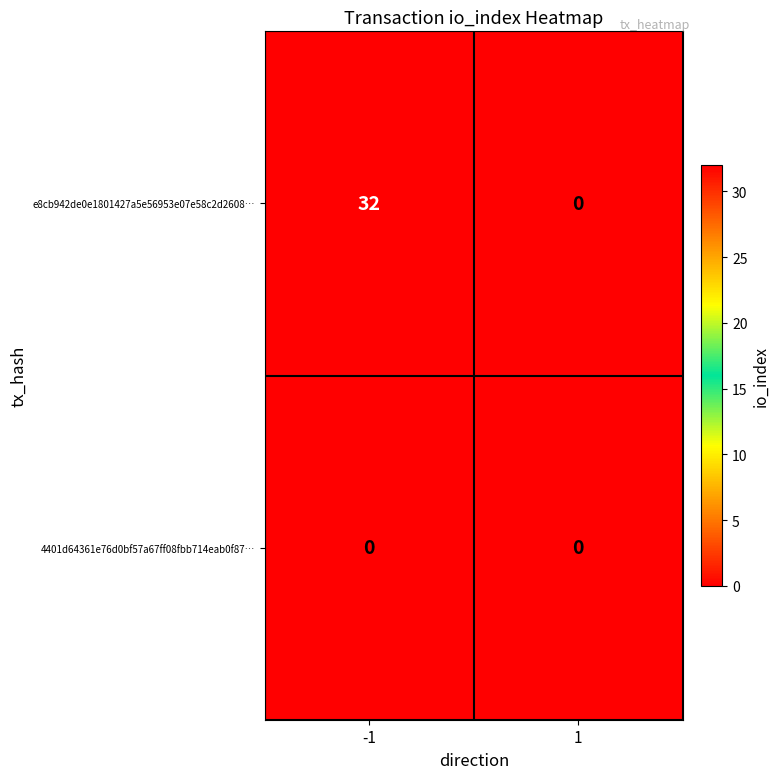

What is the sum of the e8cb942de0e1801427a5e56953e07e58c2d2608… values at 1 and -1?

32